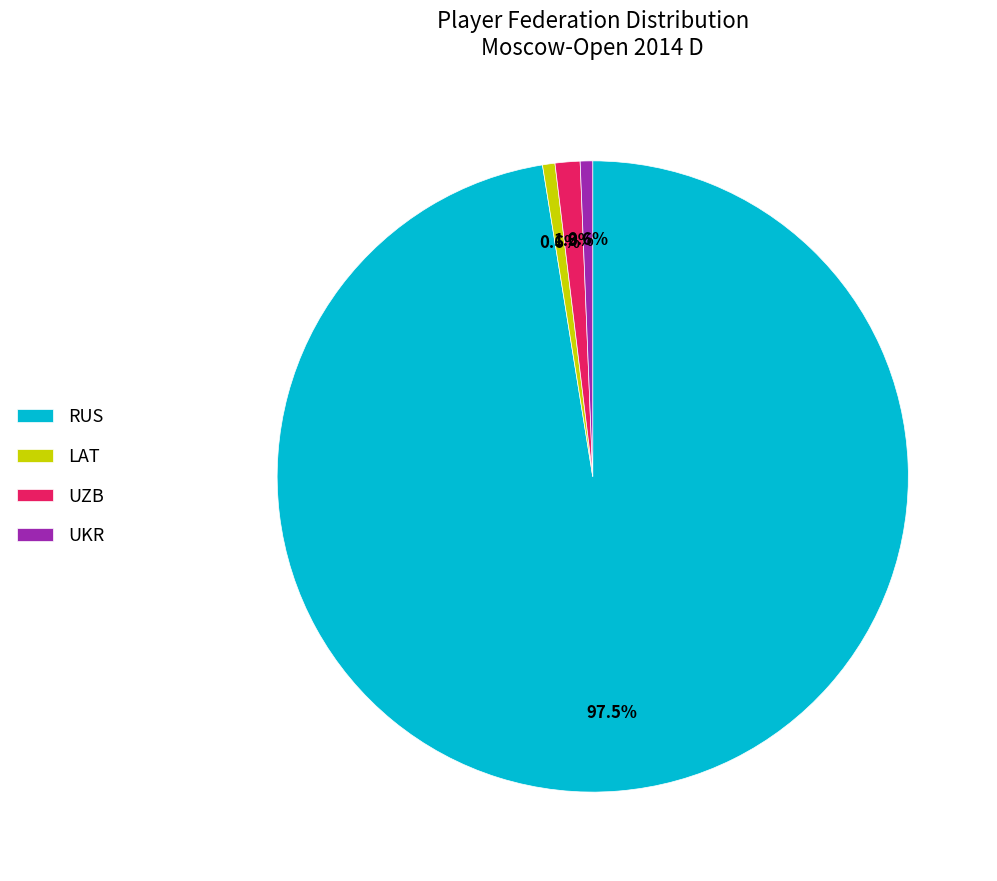

Does RUS account for over 50% of the chart?

Yes